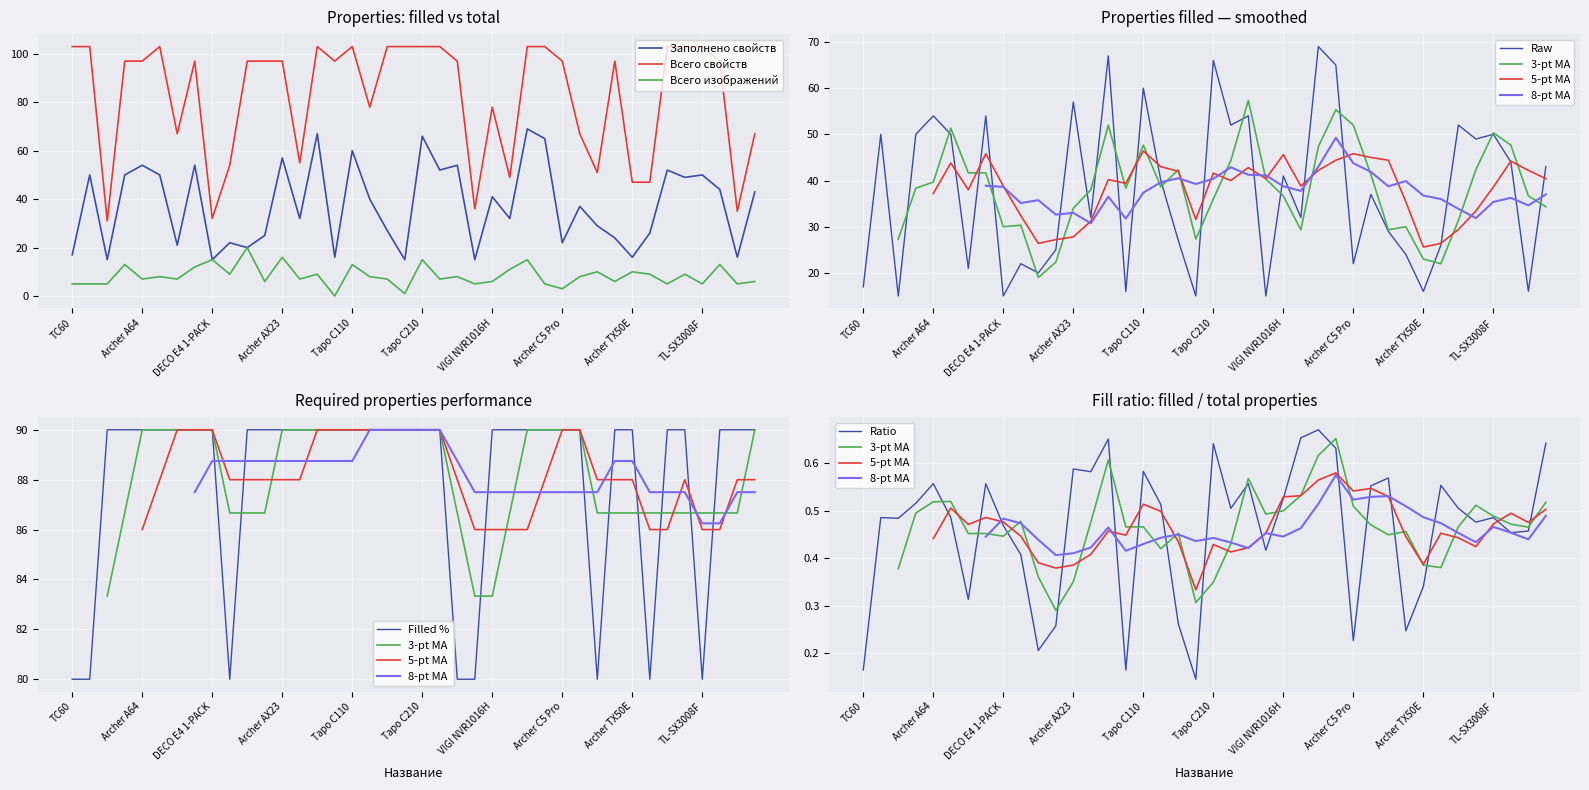

Reading left to right, list all the values displayed in this chart.

Заполнено свойств: 17	50	15	50	54	50	21	54	15	22	20	25	57	32	67	16	60	40	27	15	66	52	54	15	41	32	69	65	22	37	29	24	16	26	52	49	50	44	16	43
Всего изображений: 5	5	5	13	7	8	7	12	15	9	20	6	16	7	9	0	13	8	7	1	15	7	8	5	6	11	15	5	3	8	10	6	10	9	5	9	5	13	5	6
Всего свойств: 103	103	31	97	97	103	67	97	32	54	97	97	97	55	103	97	103	78	103	103	103	103	97	36	78	49	103	103	97	67	51	97	47	47	103	103	103	97	35	67
Заполнено обязательных свойств: 80	80	90	90	90	90	90	90	90	80	90	90	90	90	90	90	90	90	90	90	90	90	80	80	90	90	90	90	90	90	80	90	90	80	90	90	80	90	90	90